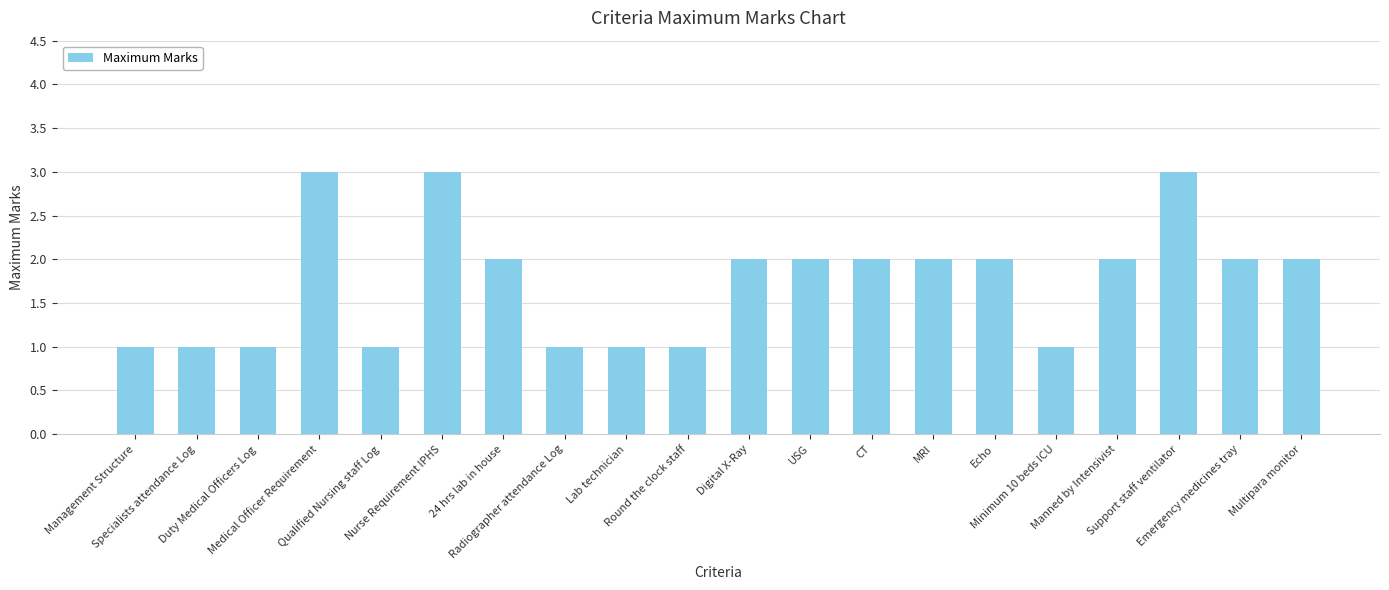

What is the maximum value shown in the chart?

3